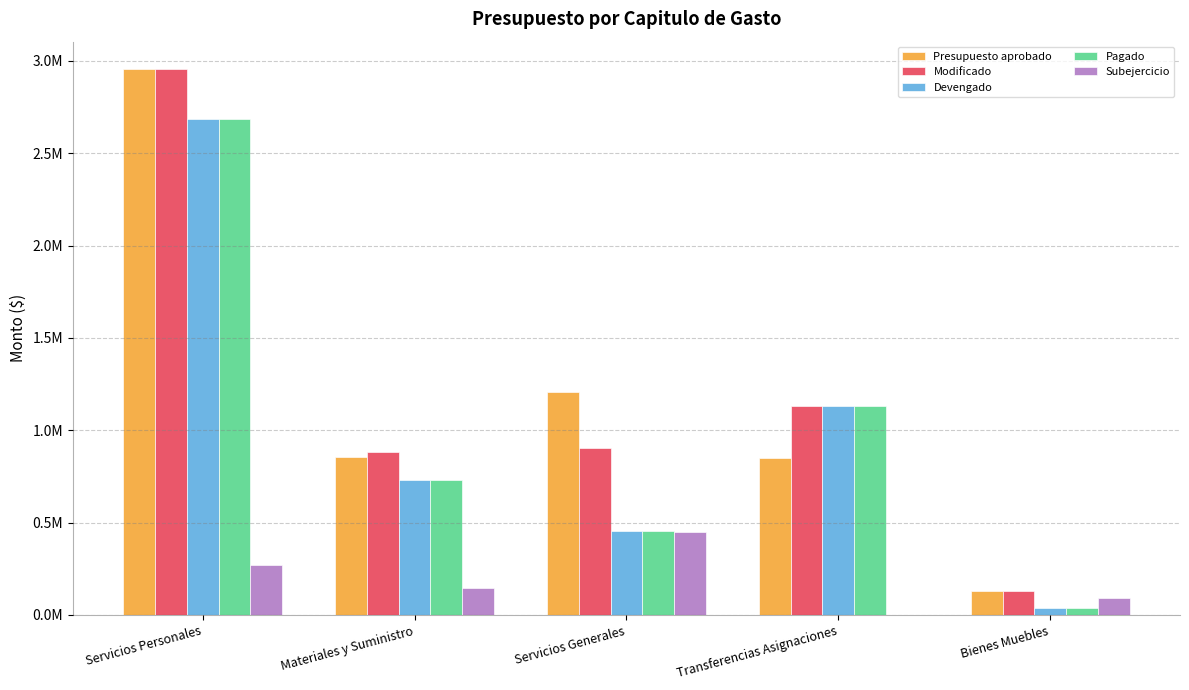

What is the average value of the Devengado series?

1007324.3